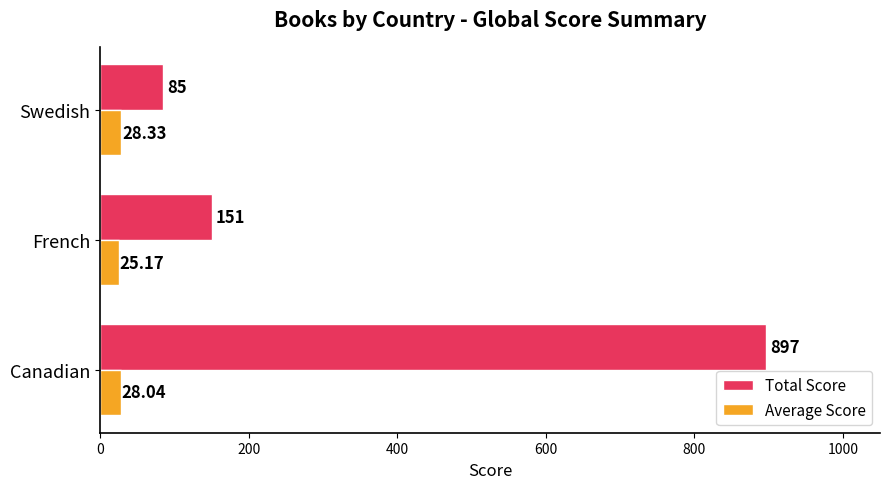

What is the average value of the Total Score series?

377.7